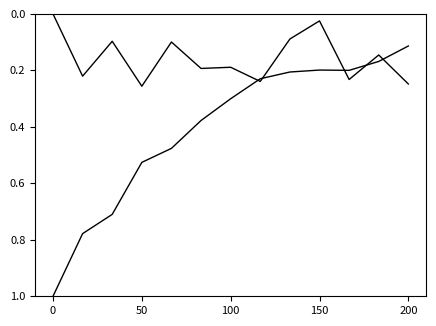

How many distinct data groups are displayed?

2